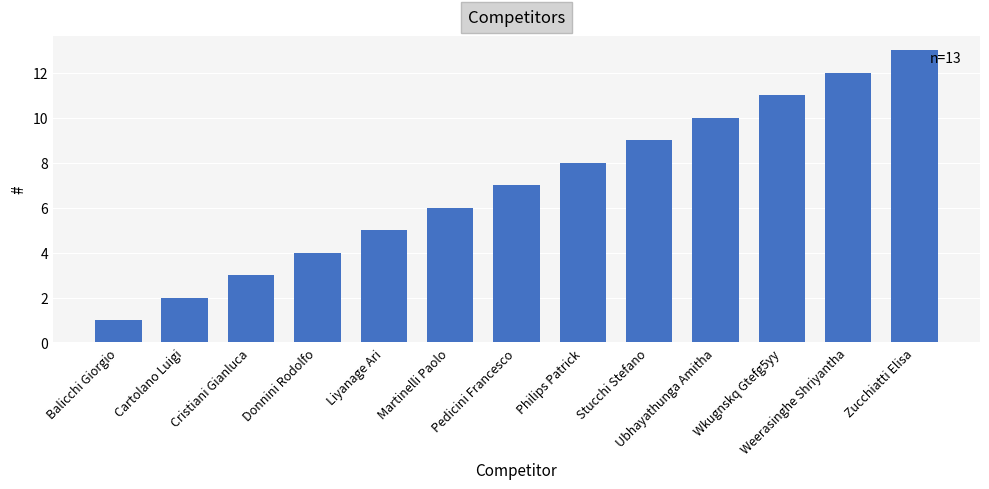

How many data points does each series have?

13